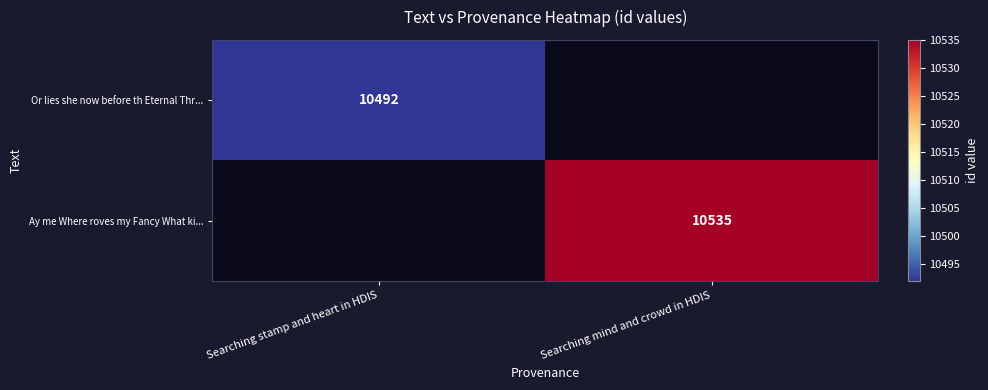

The value of Or lies she now before th Eternal Thr... at Searching stamp and heart in HDIS is 18005. True or false?

False